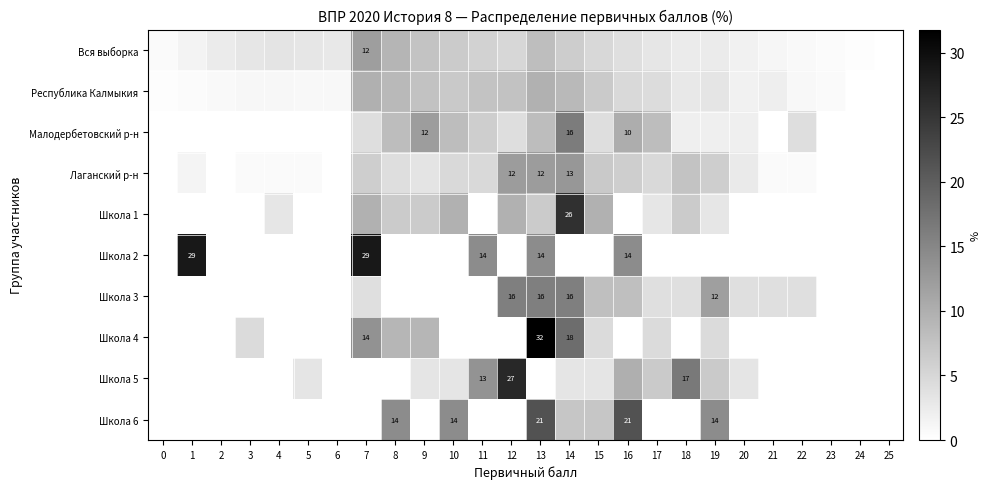

The value of Школа 4 at 14 is 18.0. True or false?

True